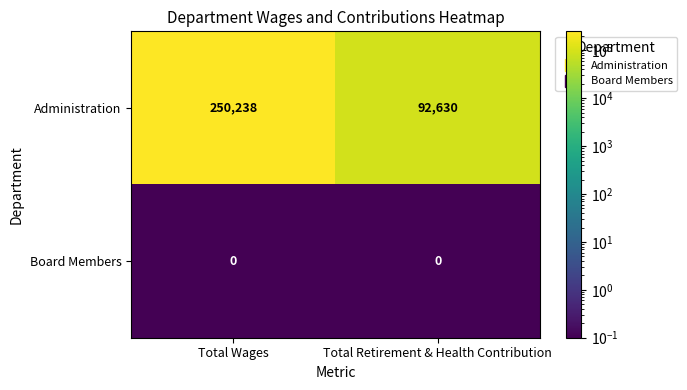

Which series changed the most between Total Wages and Total Retirement & Health Contribution?

Administration